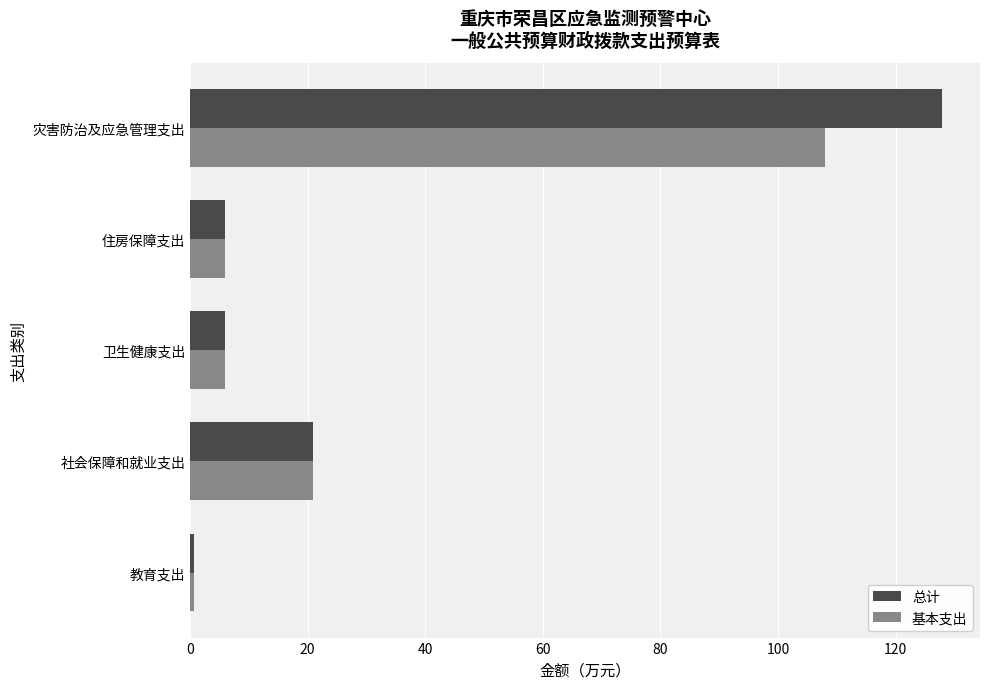

Which series has the largest range (max minus min)?

总计